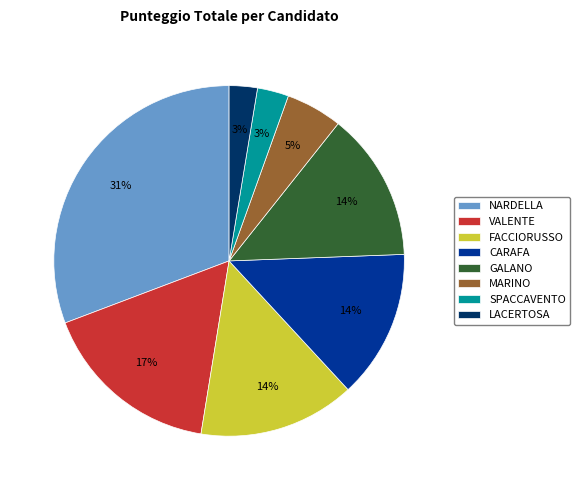

How many segments does this pie chart have?

8